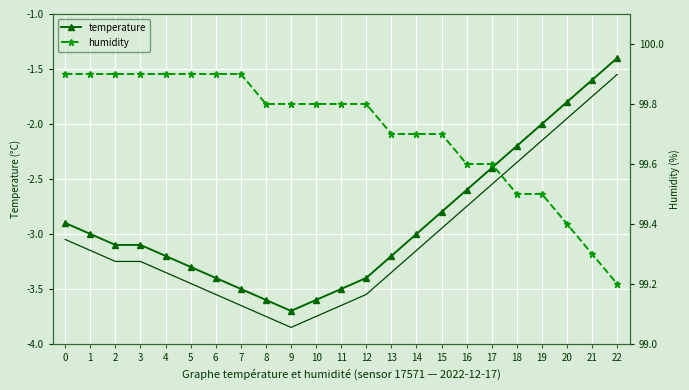

Between 14 and 11, which is larger?

14